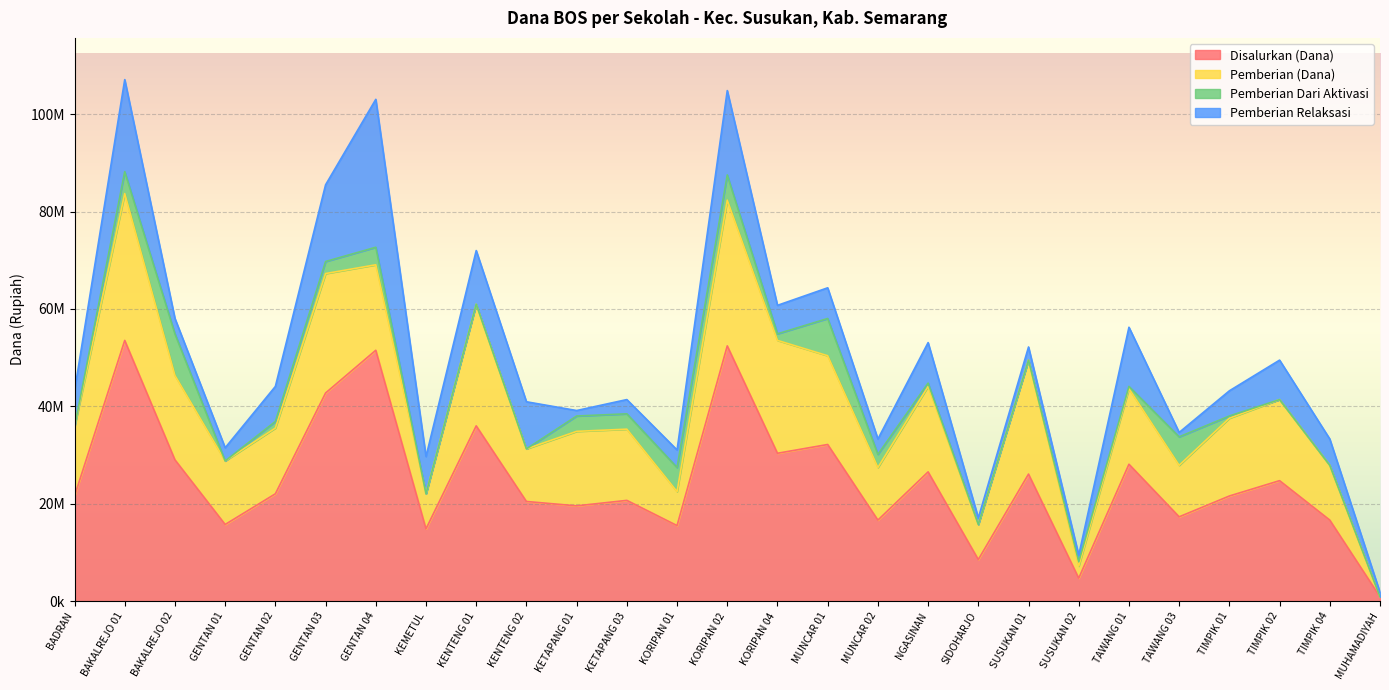

At how many categories does at least one series exceed 5924229?

25